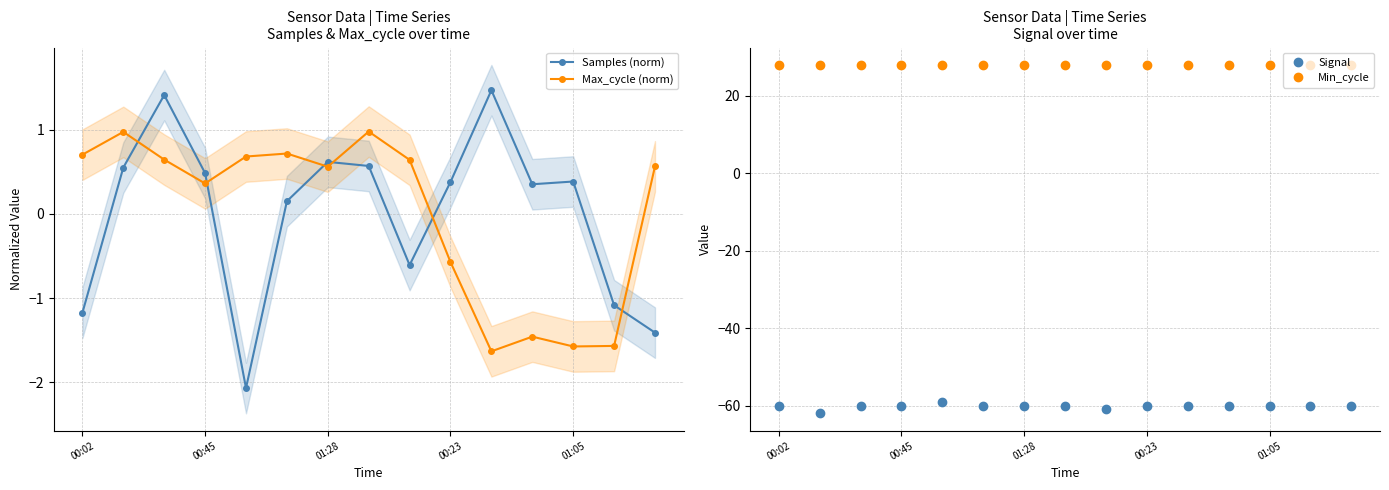

The Min_cycle series shows 28 at 01:05. True or false?

True